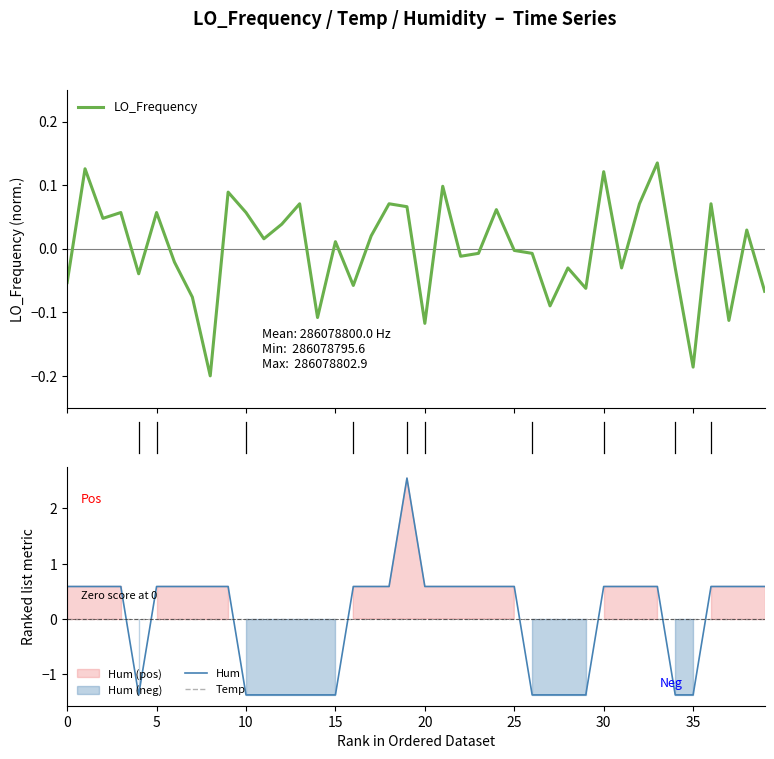

How many interior local peaks does the LO_Frequency series have?

14